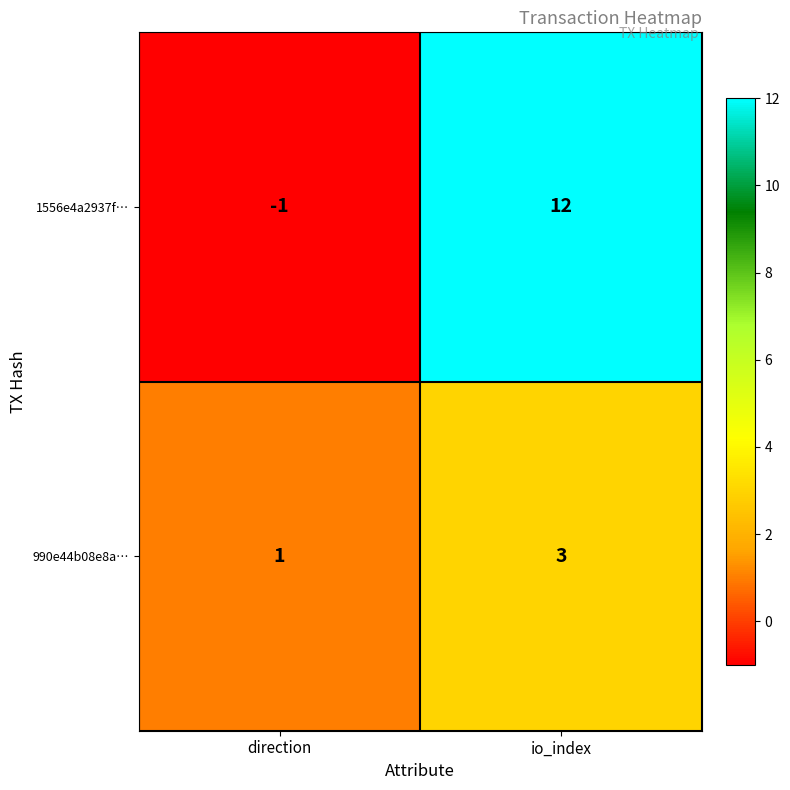

Which series has the widest spread of values?

1556e4a2937f…